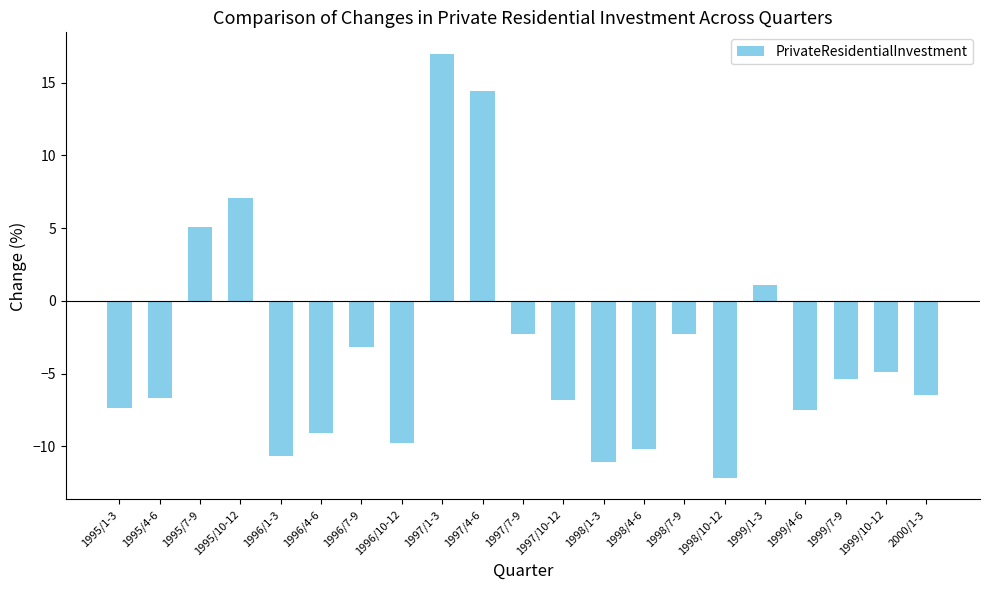

What is the difference between the maximum and second lowest values?

28.1